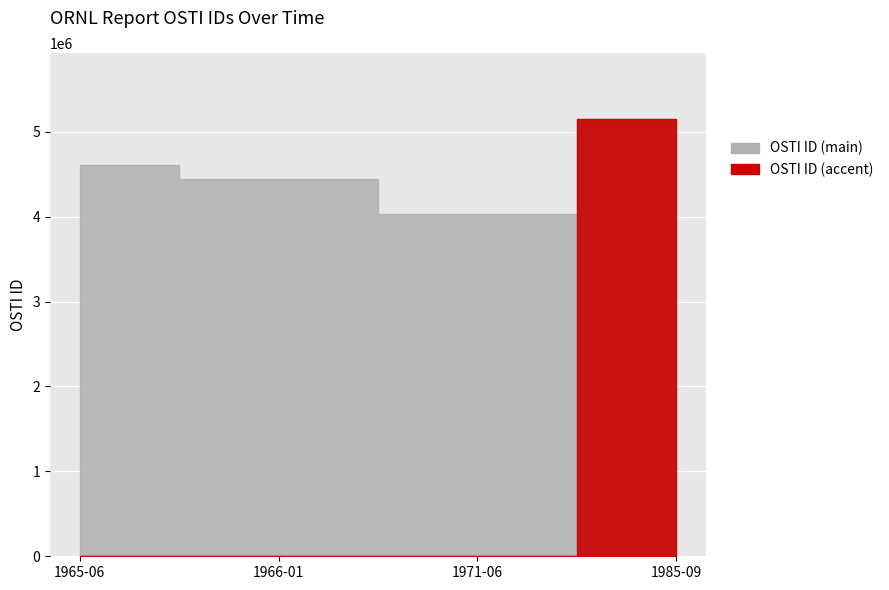

What is the average value?

4561041